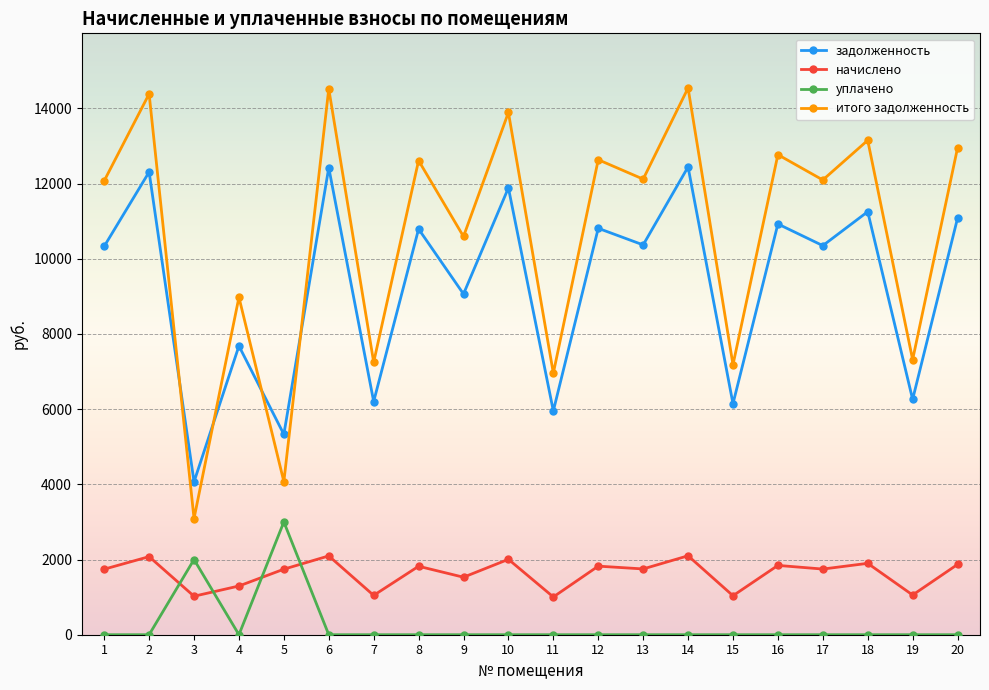

Which series has the largest total across all categories?

итого задолженность